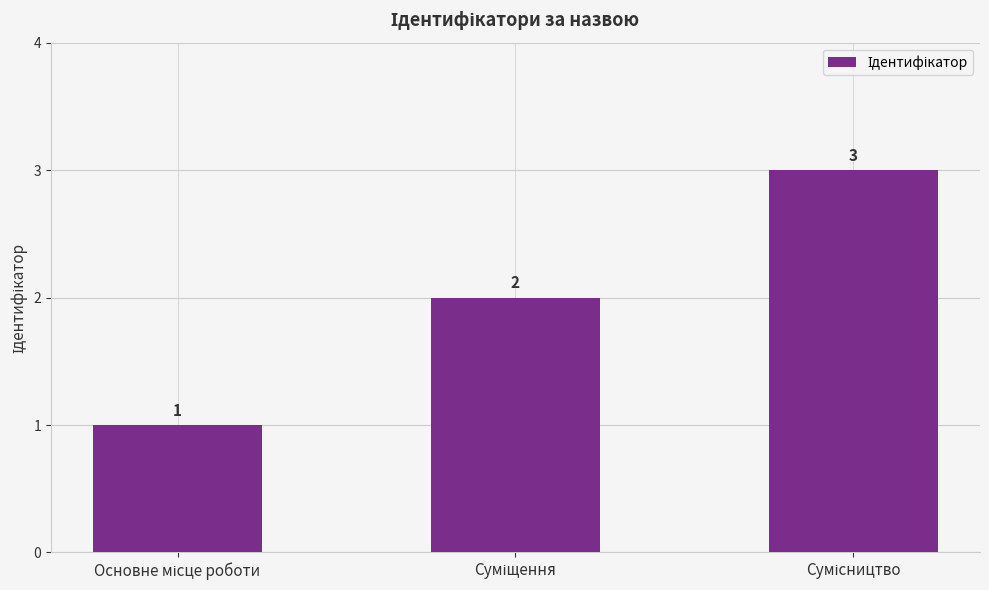

What is the sum of all values?

6